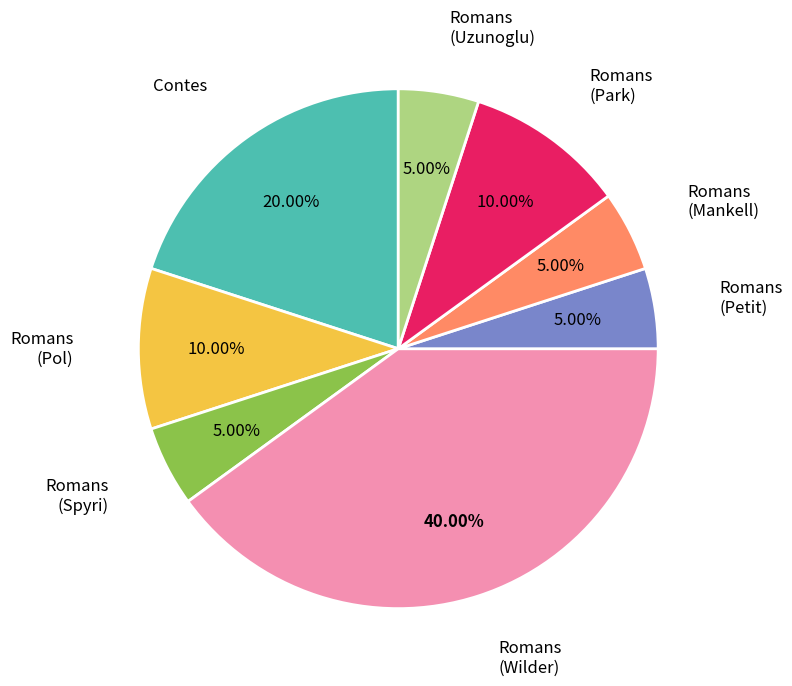

Is there a majority slice in this chart?

No